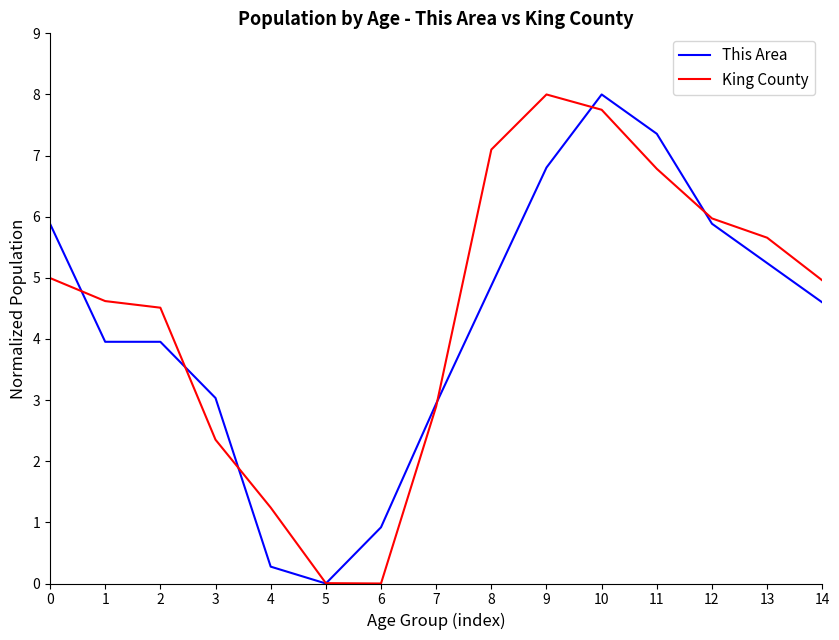

Does the chart display data point markers on the line(s)?

No